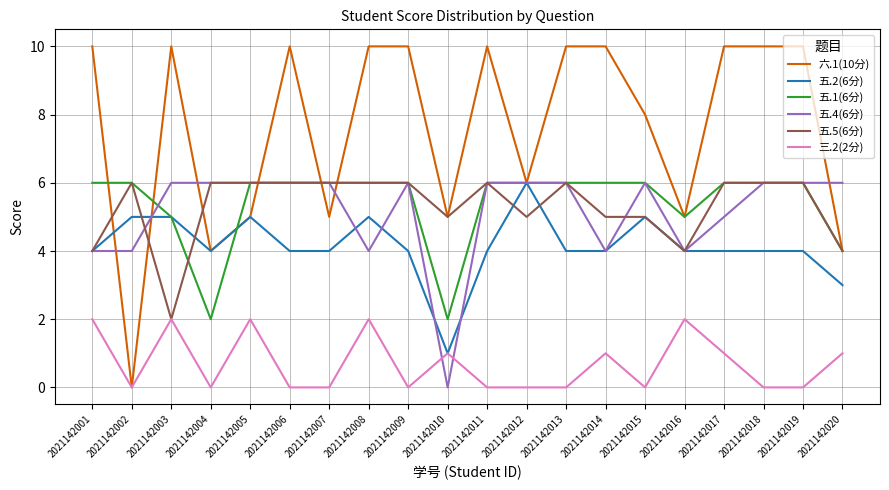

Reading right to left, list all the values displayed in this chart.

六.1(10分): 4	10	10	10	5	8	10	10	6	10	5	10	10	5	10	5	4	10	0	10
五.2(6分): 3	4	4	4	4	5	4	4	6	4	1	4	5	4	4	5	4	5	5	4
五.1(6分): 4	6	6	6	5	6	6	6	6	6	2	6	6	6	6	6	2	5	6	6
五.4(6分): 6	6	6	5	4	6	4	6	6	6	0	6	4	6	6	6	6	6	4	4
五.5(6分): 4	6	6	6	4	5	5	6	5	6	5	6	6	6	6	6	6	2	6	4
三.2(2分): 1	0	0	1	2	0	1	0	0	0	1	0	2	0	0	2	0	2	0	2